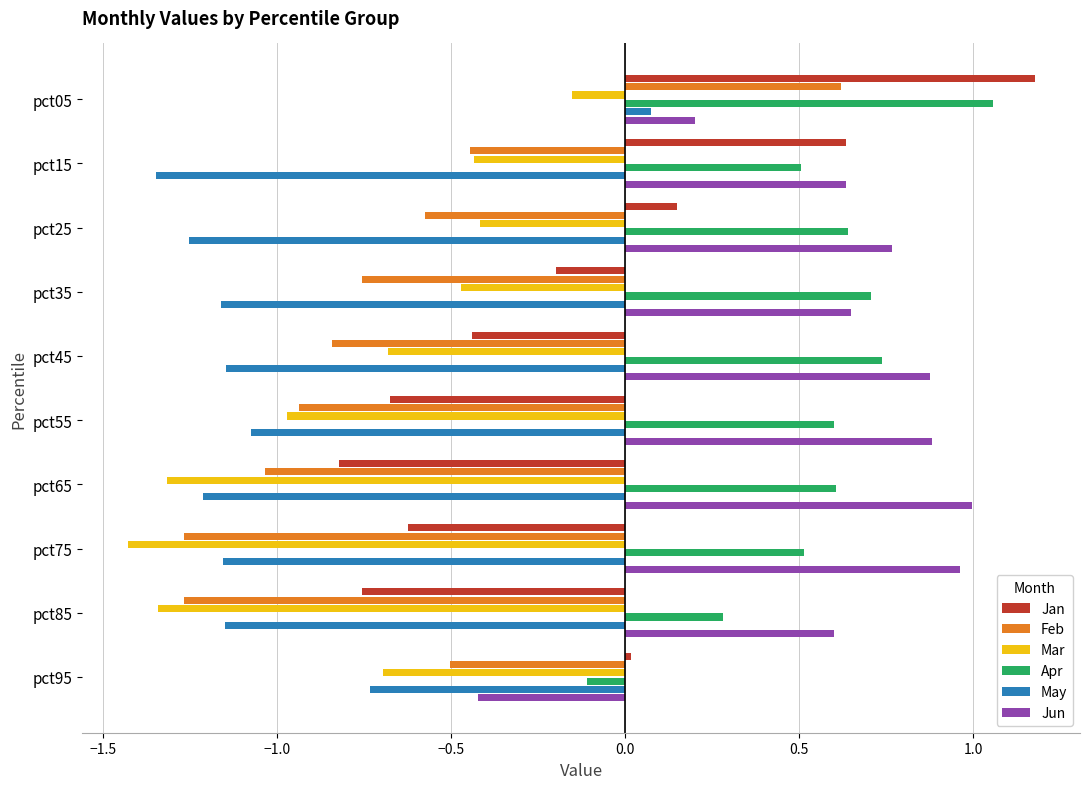

Is it true that Apr equals 0.6 at pct55?

True